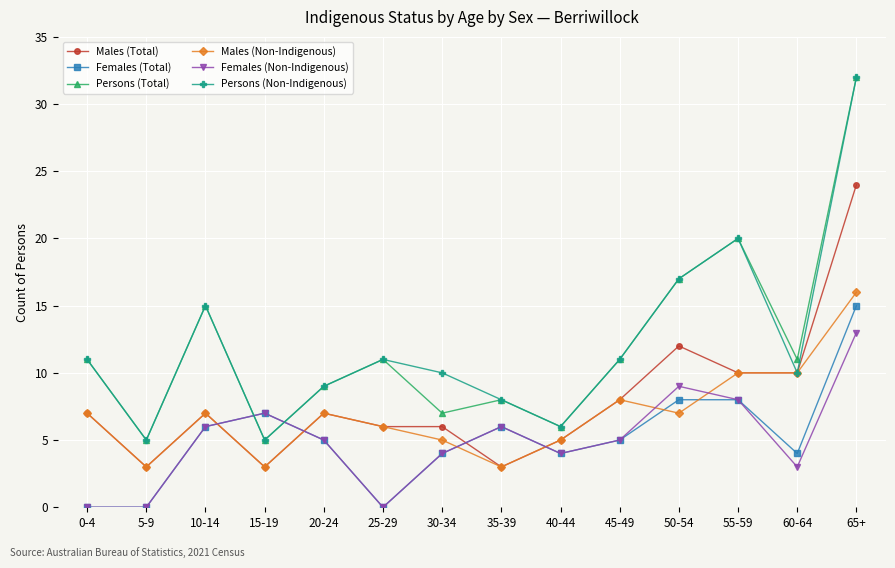

At how many categories does at least one series exceed 1?

14